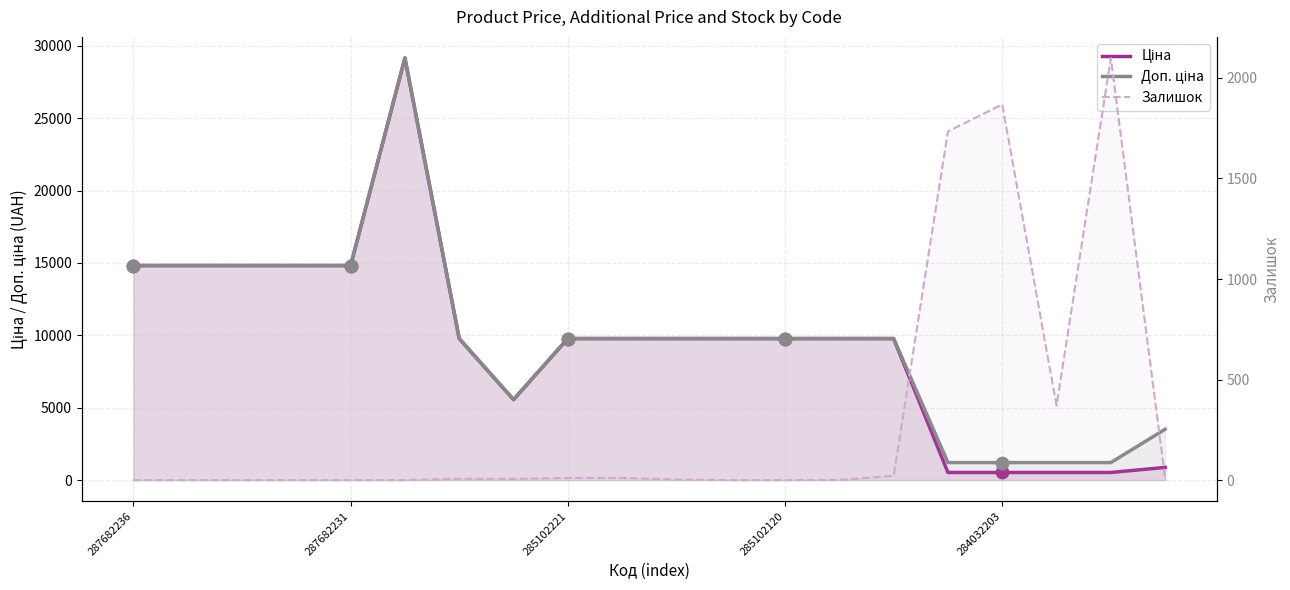

Which series reaches the maximum Y coordinate?

Ціна